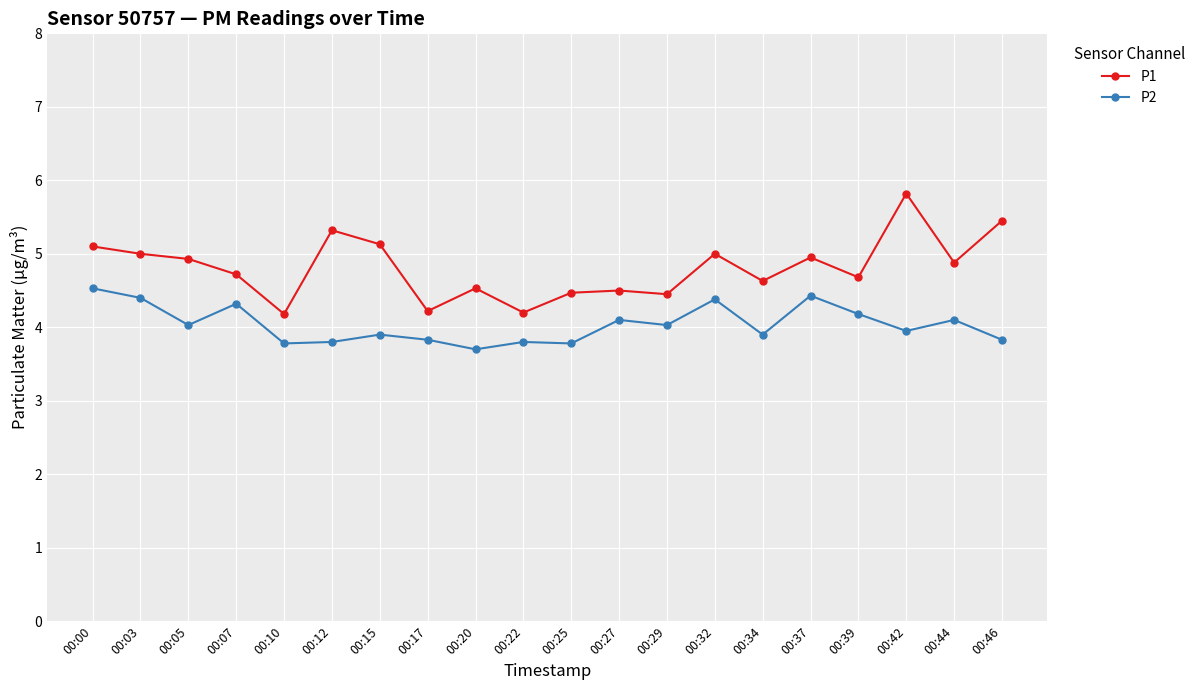

At 00:10, list the series in order from smallest to largest.

P2, P1